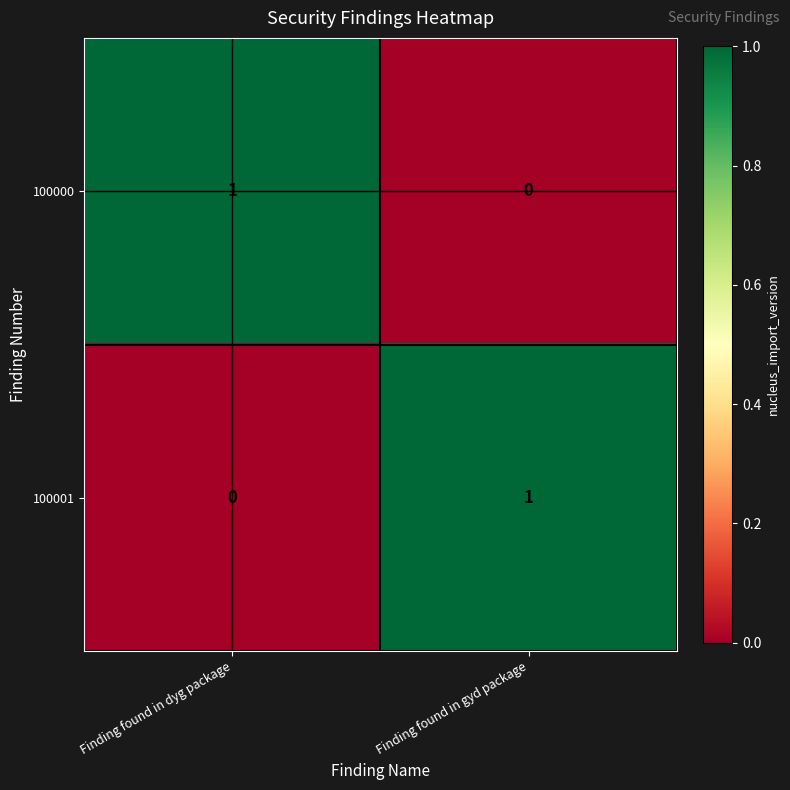

Is the value of 100000 at Finding found in dyg package greater than the value of 100001 at Finding found in dyg package?

Yes